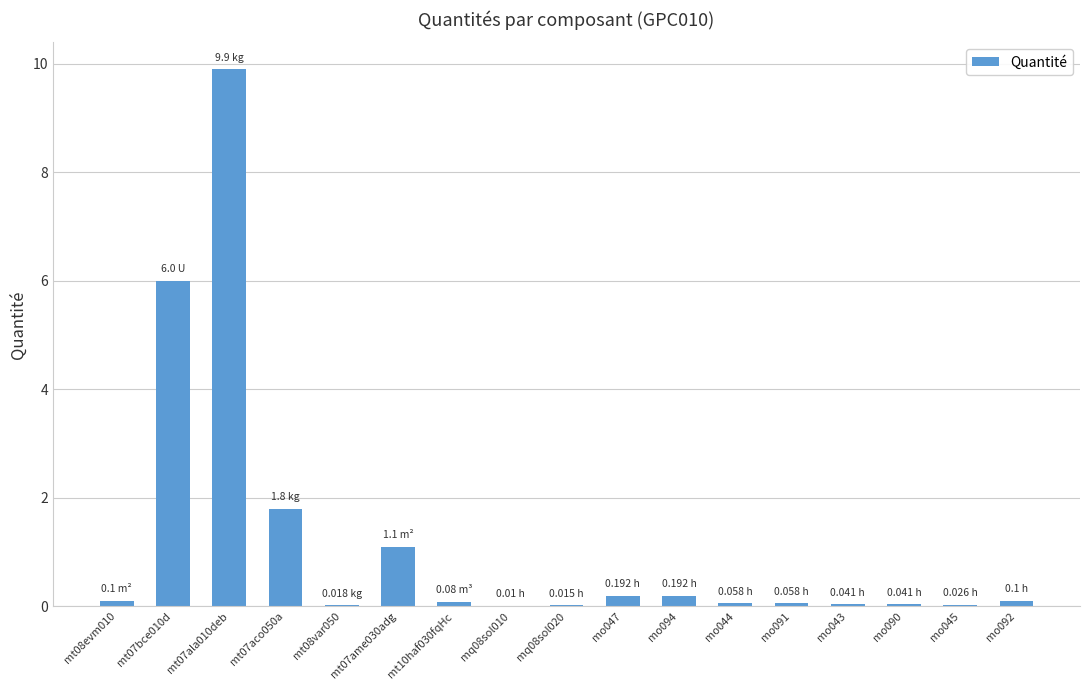

The chart shows a value of 0.1 at mt08evm010. True or false?

True